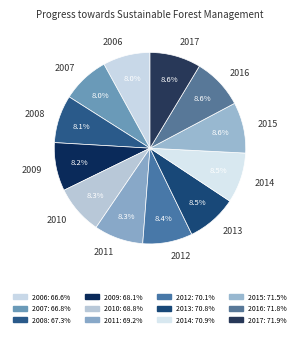

Combined, do 2006 and 2011 account for over 50%?

No